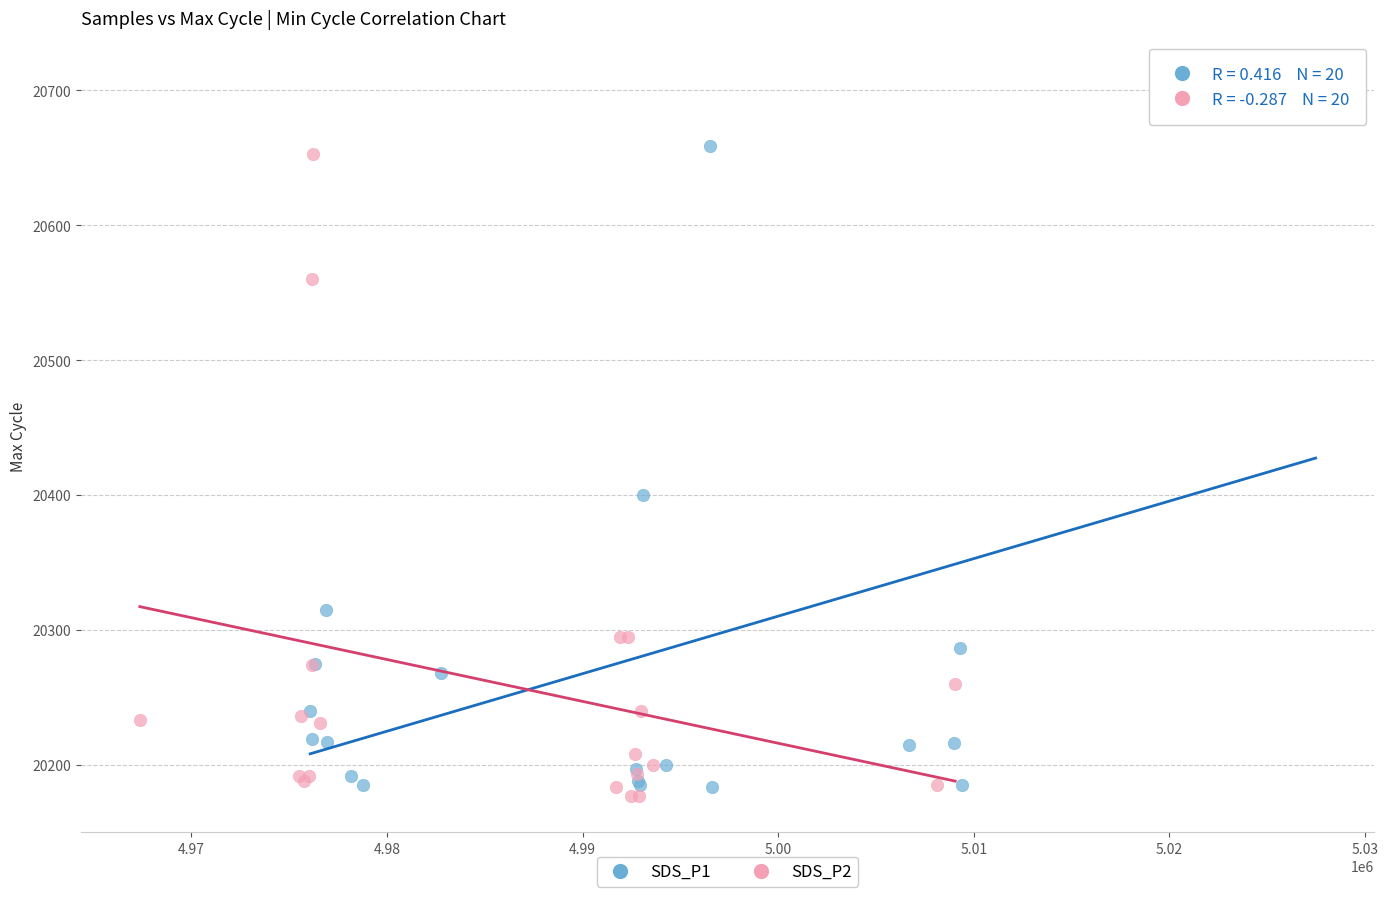

Which series reaches the minimum Y coordinate?

SDS_P2